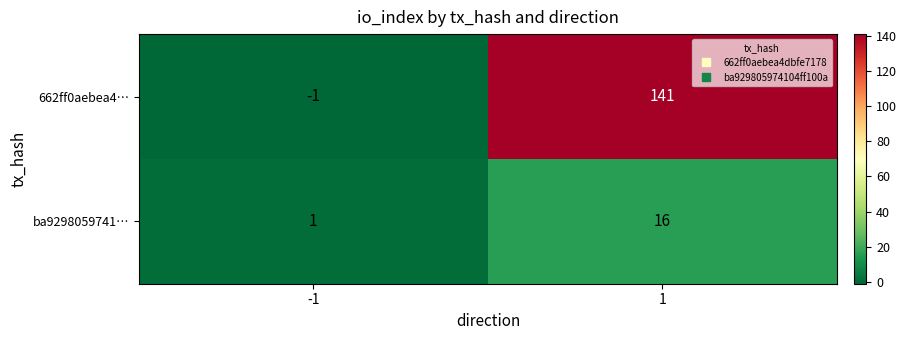

Which series has the widest spread of values?

662ff0aebea4…